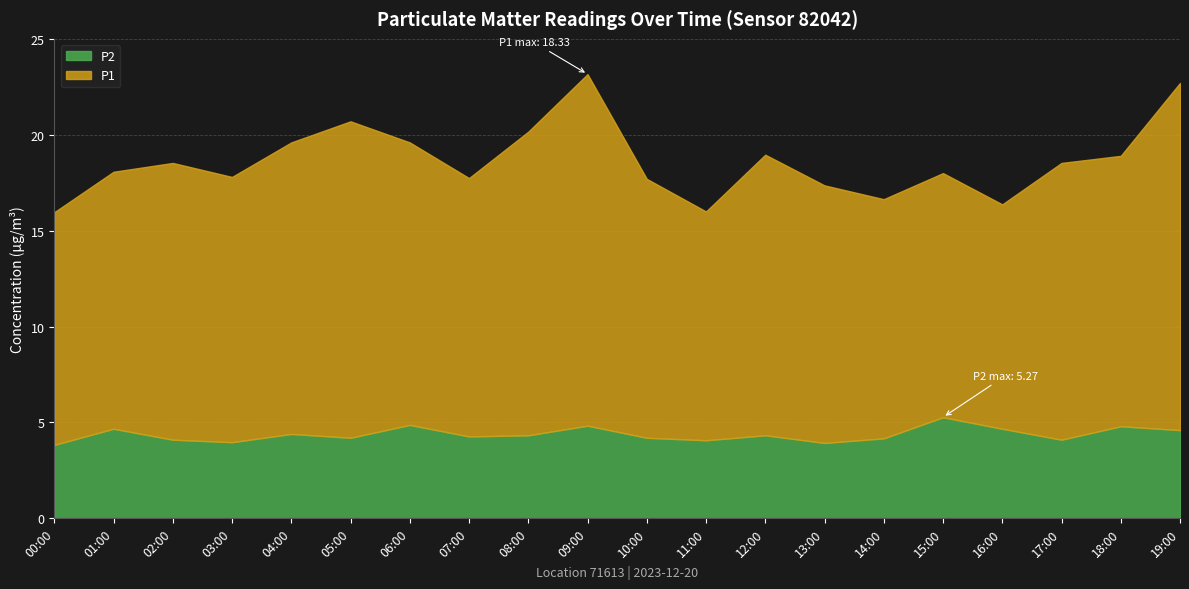

True or false: P1 has a value of 4.6 at 06:00.

False